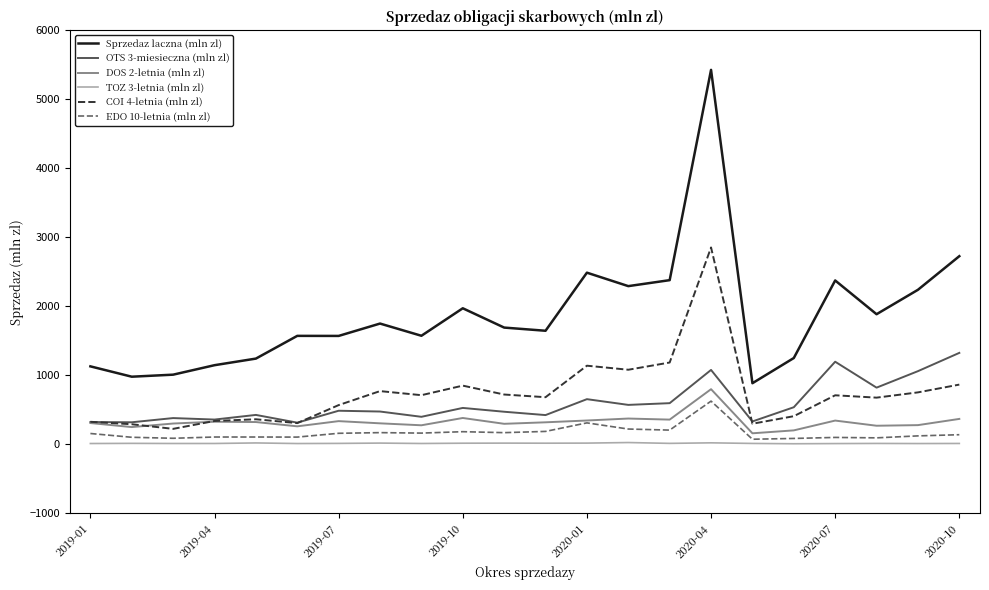

What is the greatest value displayed?

5427.1